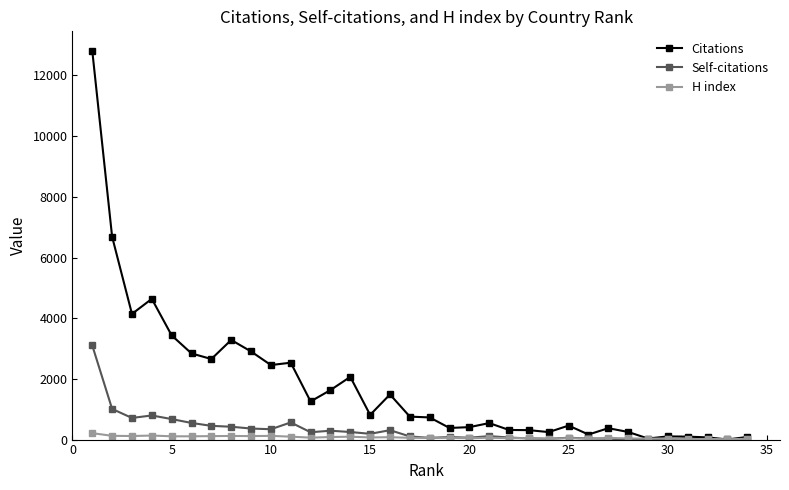

Which series has the largest total across all categories?

Citations